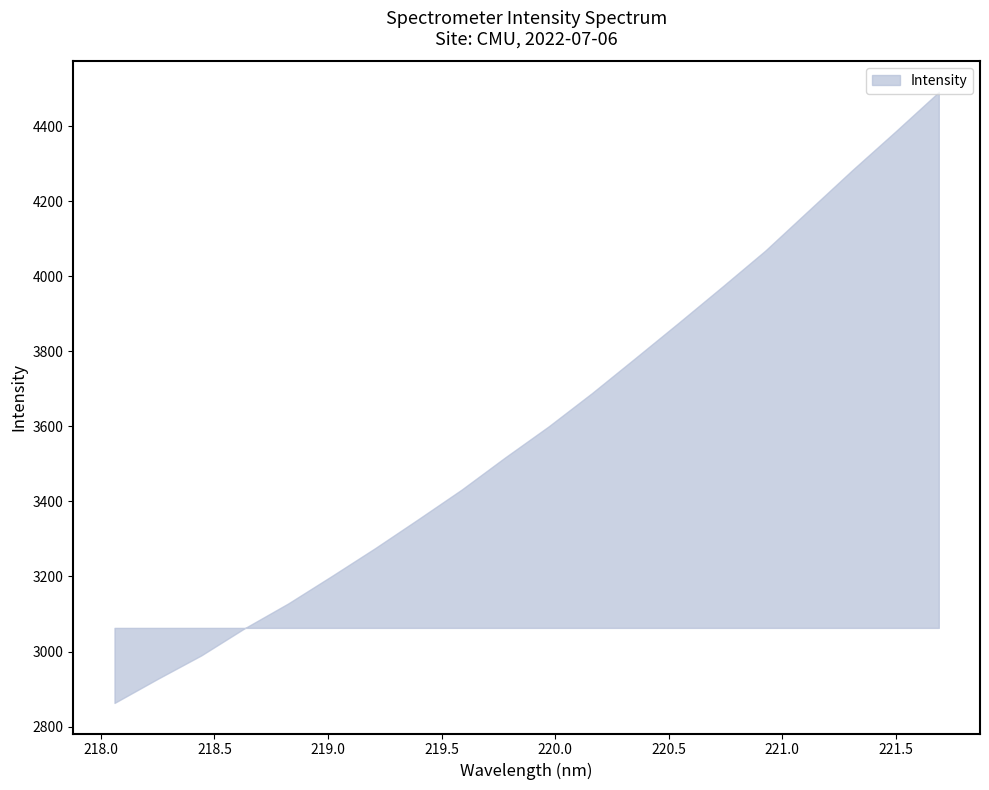

What is the minimum value shown in the chart?

2862.9